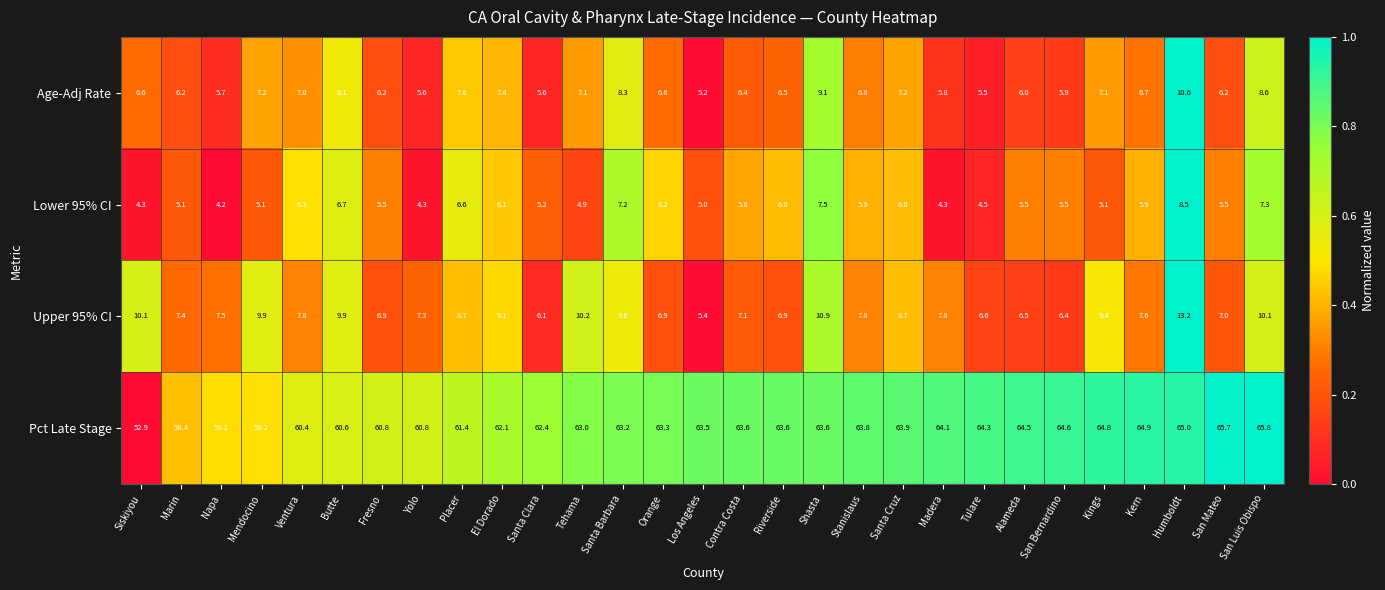

Between Tehama and Santa Barbara, which series saw the biggest shift?

Lower 95% CI